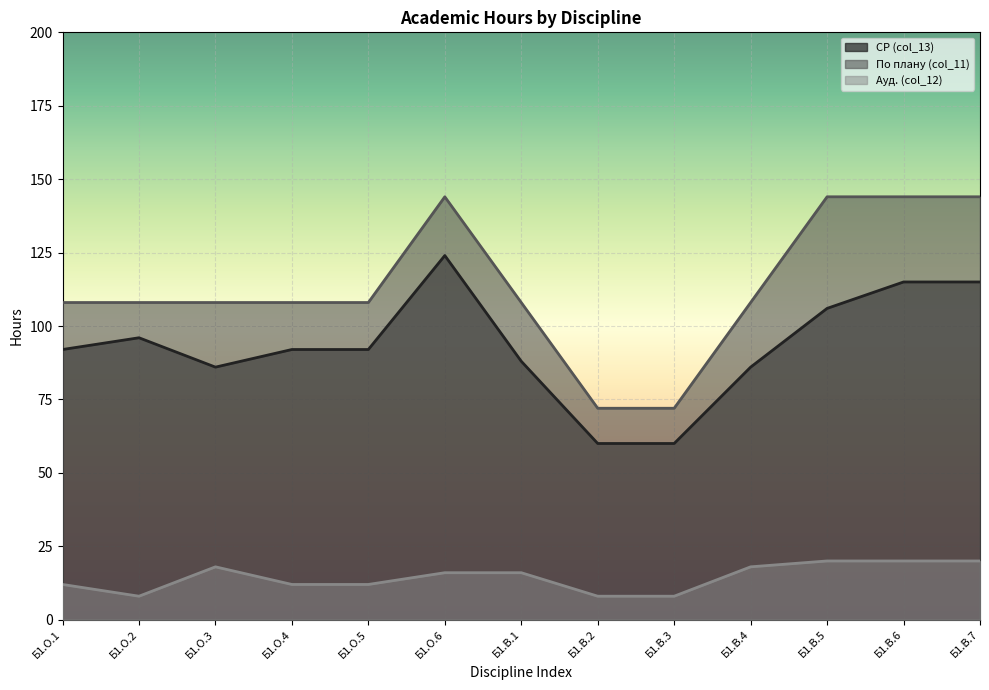

Reading left to right, list all the values displayed in this chart.

СР (col_13): Б1.О.1=92	Б1.О.2=96	Б1.О.3=86	Б1.О.4=92	Б1.О.5=92	Б1.О.6=124	Б1.В.1=88	Б1.В.2=60	Б1.В.3=60	Б1.В.4=86	Б1.В.5=106	Б1.В.6=115	Б1.В.7=115
По плану (col_11): Б1.О.1=108	Б1.О.2=108	Б1.О.3=108	Б1.О.4=108	Б1.О.5=108	Б1.О.6=144	Б1.В.1=108	Б1.В.2=72	Б1.В.3=72	Б1.В.4=108	Б1.В.5=144	Б1.В.6=144	Б1.В.7=144
Ауд. (col_12): Б1.О.1=12	Б1.О.2=8	Б1.О.3=18	Б1.О.4=12	Б1.О.5=12	Б1.О.6=16	Б1.В.1=16	Б1.В.2=8	Б1.В.3=8	Б1.В.4=18	Б1.В.5=20	Б1.В.6=20	Б1.В.7=20